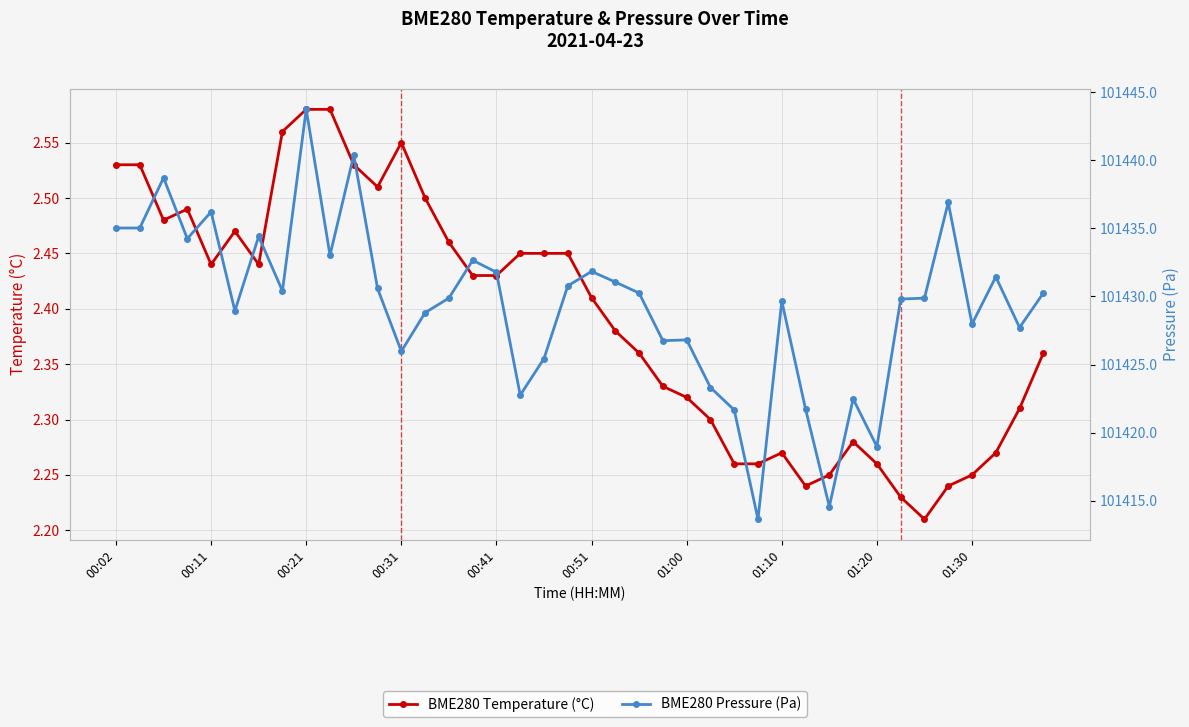

The value of BME280 Pressure (Pa) at 01:20 is 170325.3. True or false?

False